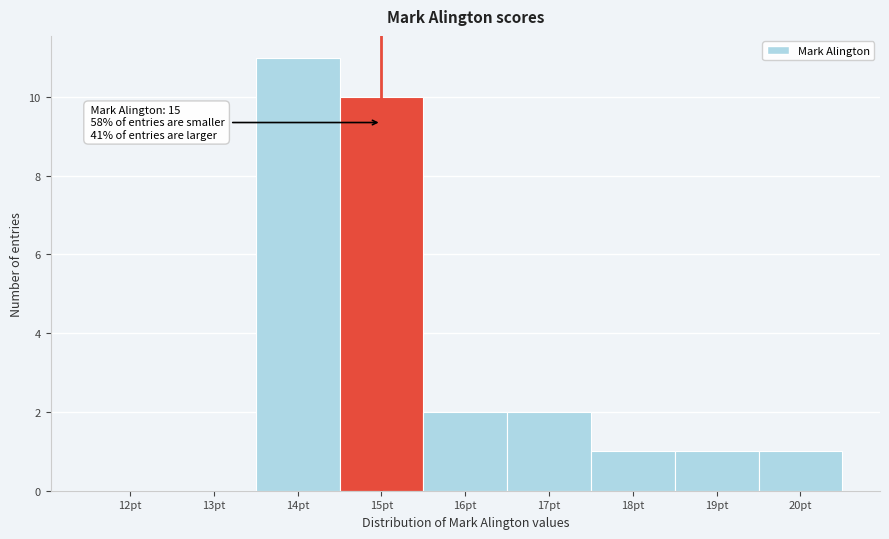

Reading left to right, what are all the values shown in this chart?

12pt=0	13pt=0	14pt=11	15pt=10	16pt=2	17pt=2	18pt=1	19pt=1	20pt=1